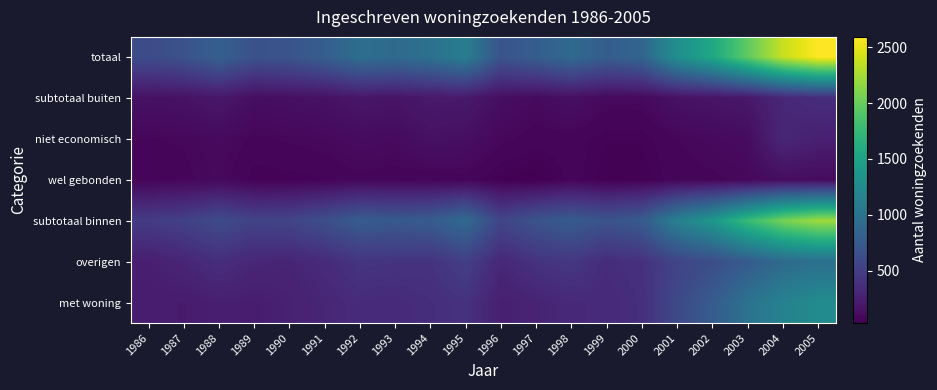

Which label corresponds to the smallest value in the chart?

1997